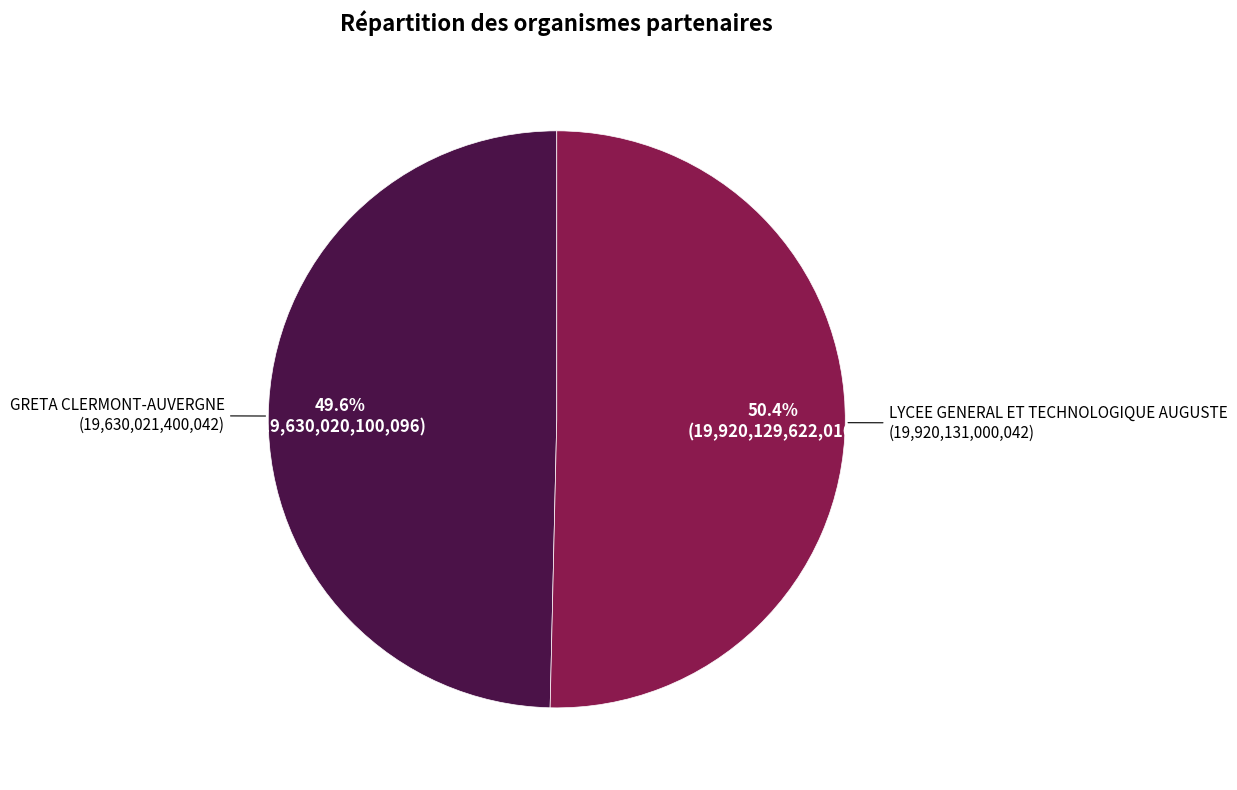

To the nearest percent, what is the difference between the largest and smallest slice percentages?

1%